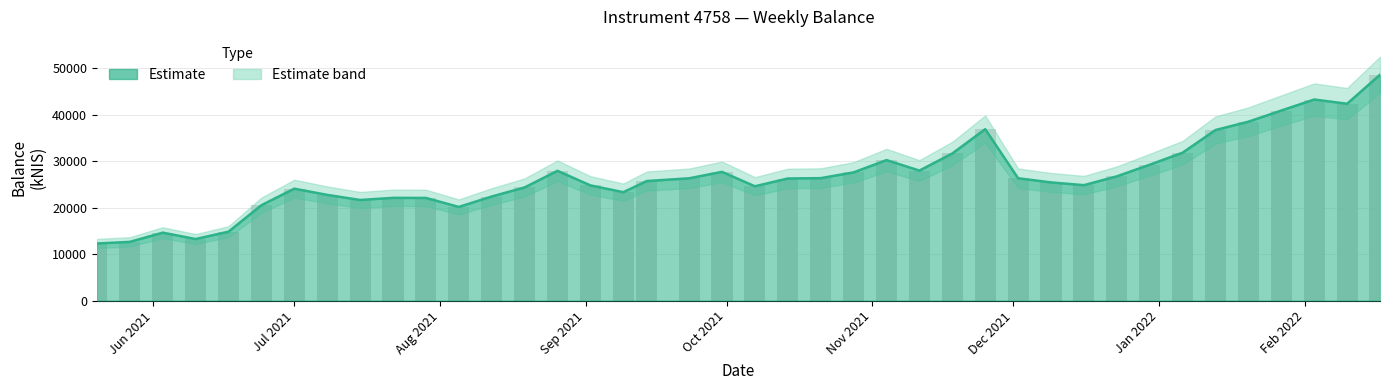

Does the chart contain stacked bars?

No